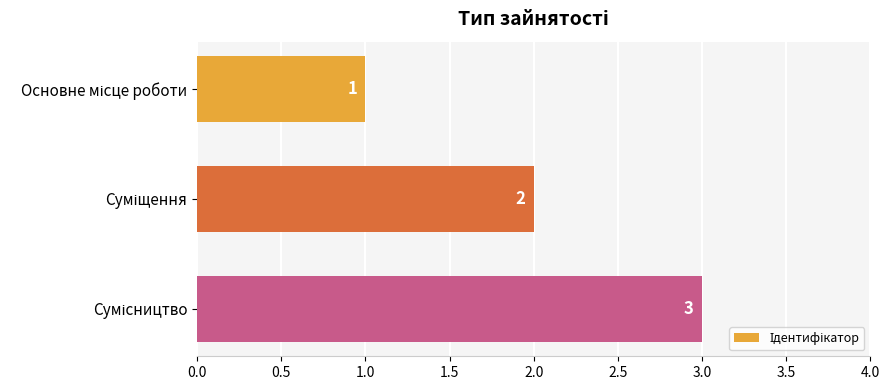

Count the number of data series in this chart.

1